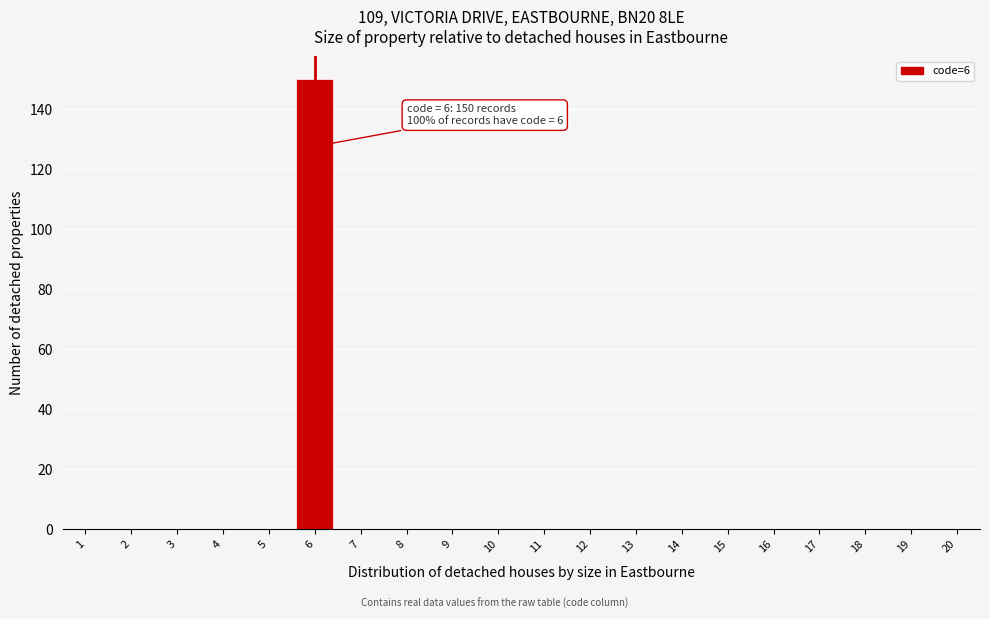

Reading left to right, extract all data points from this chart.

1=0	2=0	3=0	4=0	5=0	6=150	7=0	8=0	9=0	10=0	11=0	12=0	13=0	14=0	15=0	16=0	17=0	18=0	19=0	20=0